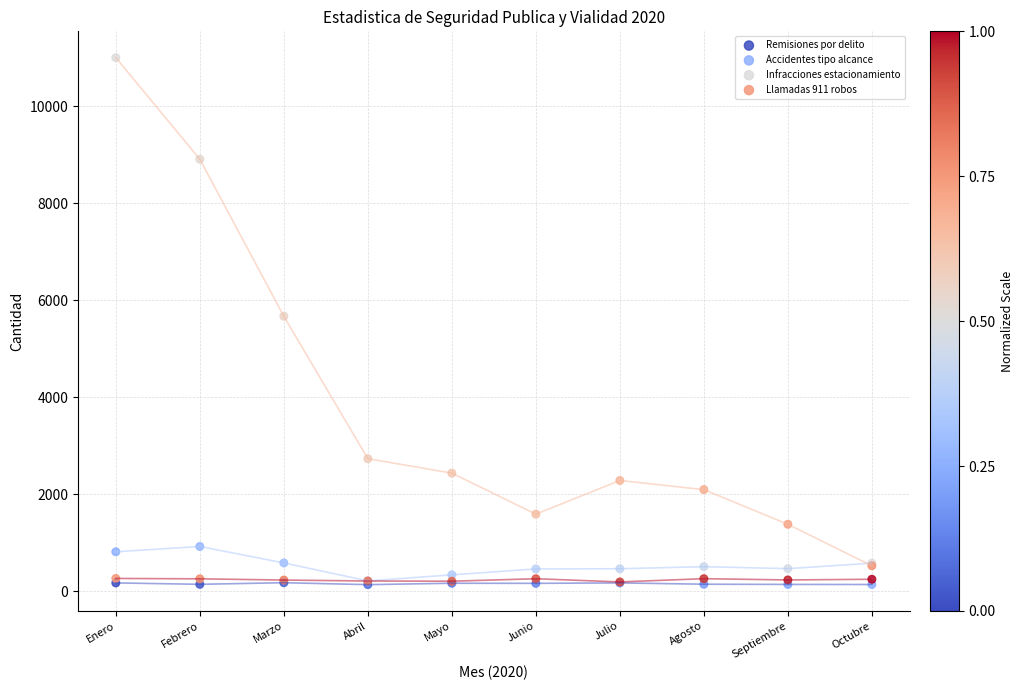

What are all the series names shown in the legend?

Remisiones por delito, Accidentes tipo alcance, Infracciones estacionamiento, Llamadas 911 robos